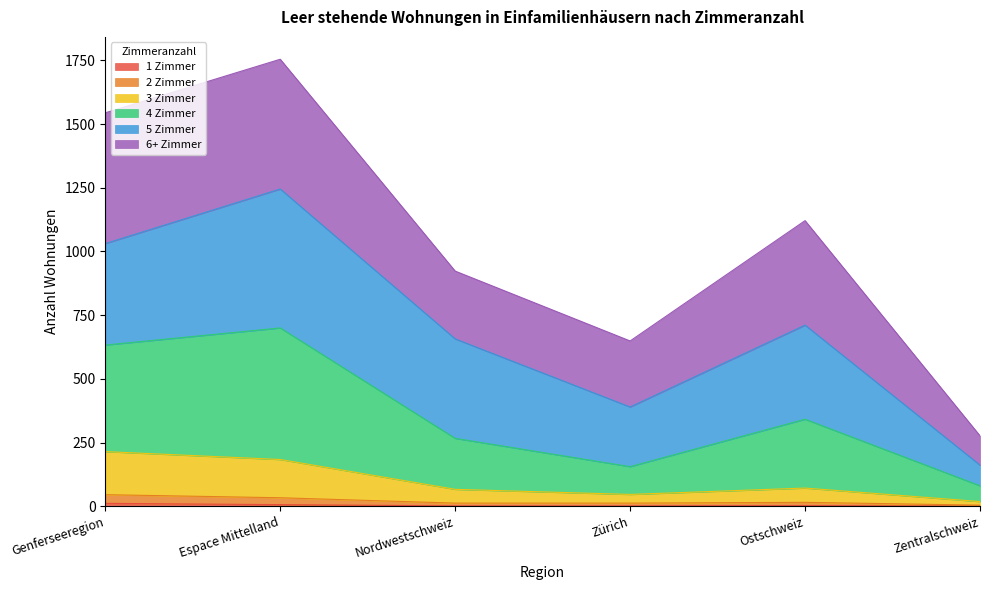

What is the difference between the maximum and minimum values in the 2 Zimmer series?

41